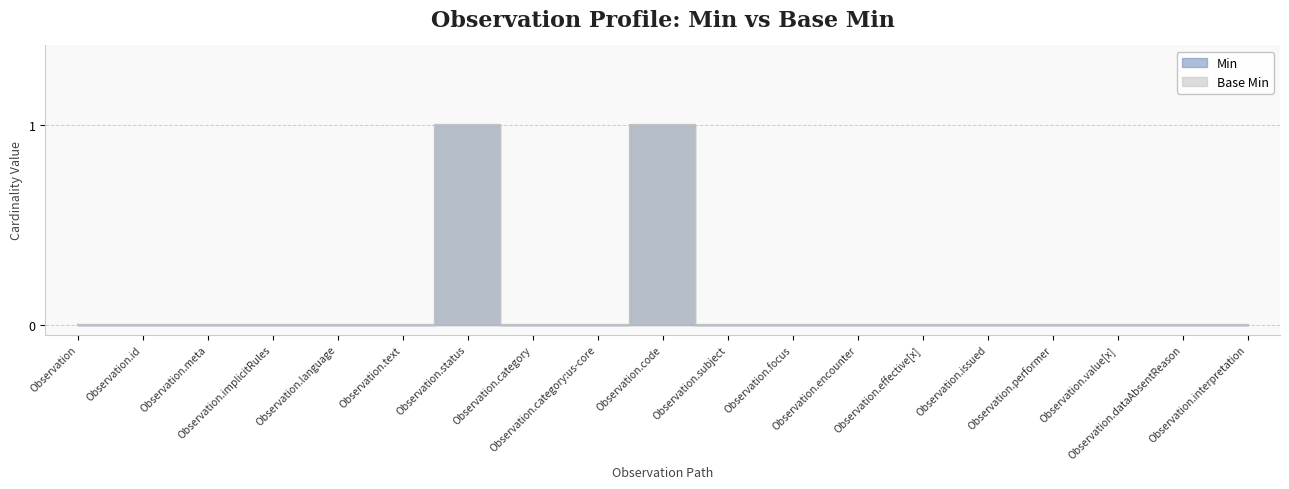

Reading left to right, list all the values displayed in this chart.

Min: 0	0	0	0	0	0	1	0	0	1	0	0	0	0	0	0	0	0	0
Base Min: 0	0	0	0	0	0	1	0	0	1	0	0	0	0	0	0	0	0	0